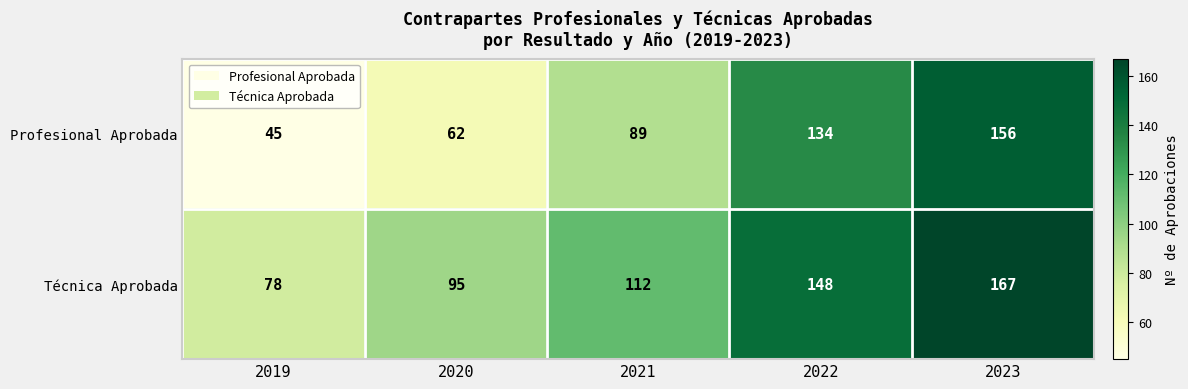

At which category does the chart reach its peak across all series?

2023